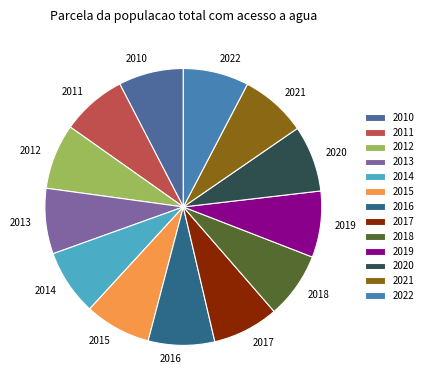

True or false: 2012 accounts for 8% of the total.

True